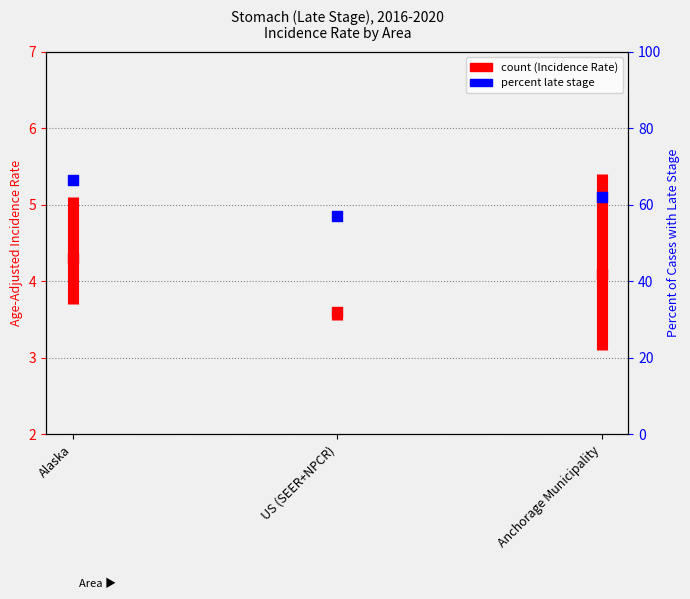

Approximately how many times larger is the value at Anchorage Municipality compared to Alaska?

0.9